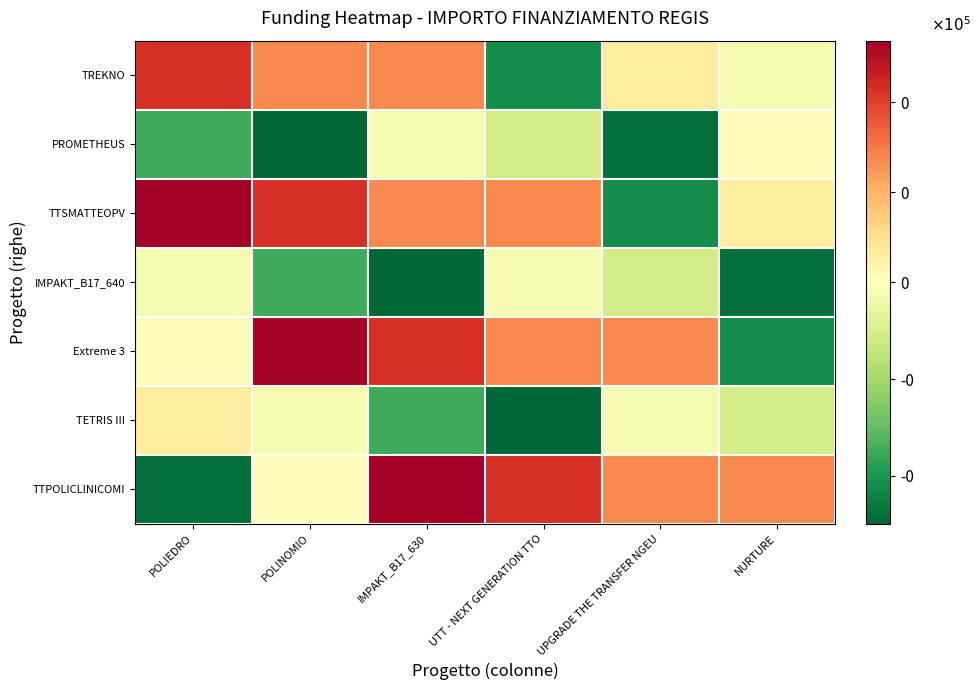

Reading left to right, transcribe all the data shown in this chart.

TREKNO: POLIEDRO=42938.5	POLINOMIO=27338.5	IMPAKT_B17_630=27338.5	UTT - NEXT GENERATION TTO=-42111.5	UPGRADE THE TRANSFER NGEU=6698.5	NURTURE=-2661.5
PROMETHEUS: POLIEDRO=-35061.5	POLINOMIO=-49944.5	IMPAKT_B17_630=-2427.6	UTT - NEXT GENERATION TTO=-11061.5	UPGRADE THE TRANSFER NGEU=-48261.5	NURTURE=938.5
TTSMATTEOPV: POLIEDRO=53738.5	POLINOMIO=42938.5	IMPAKT_B17_630=27338.5	UTT - NEXT GENERATION TTO=27338.5	UPGRADE THE TRANSFER NGEU=-42111.5	NURTURE=6698.5
IMPAKT_B17_640: POLIEDRO=-2661.5	POLINOMIO=-35061.5	IMPAKT_B17_630=-49944.5	UTT - NEXT GENERATION TTO=-2427.6	UPGRADE THE TRANSFER NGEU=-11061.5	NURTURE=-48261.5
Extreme 3: POLIEDRO=938.5	POLINOMIO=53738.5	IMPAKT_B17_630=42938.5	UTT - NEXT GENERATION TTO=27338.5	UPGRADE THE TRANSFER NGEU=27338.5	NURTURE=-42111.5
TETRIS III: POLIEDRO=6698.5	POLINOMIO=-2661.5	IMPAKT_B17_630=-35061.5	UTT - NEXT GENERATION TTO=-49944.5	UPGRADE THE TRANSFER NGEU=-2427.6	NURTURE=-11061.5
TTPOLICLINICOMI: POLIEDRO=-48261.5	POLINOMIO=938.5	IMPAKT_B17_630=53738.5	UTT - NEXT GENERATION TTO=42938.5	UPGRADE THE TRANSFER NGEU=27338.5	NURTURE=27338.5